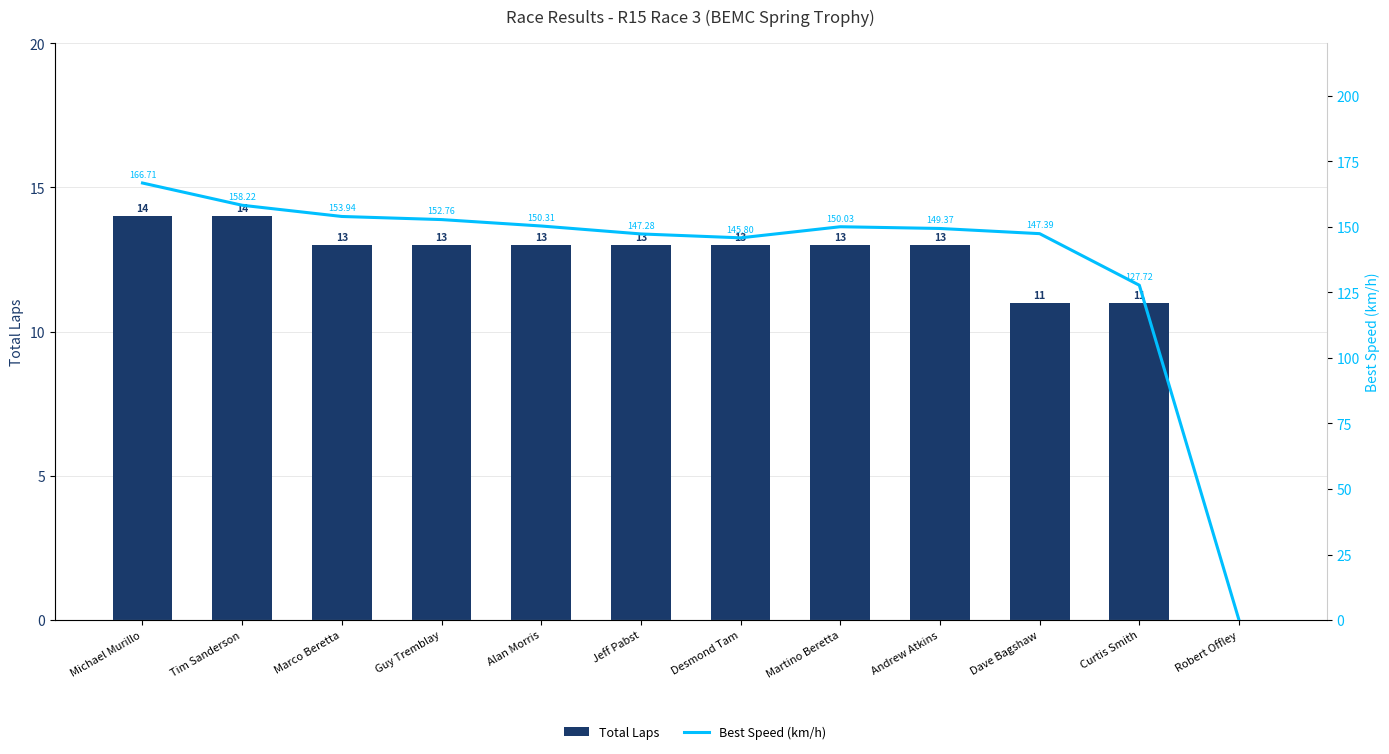

What is the label of the 3rd bar from the right?

Dave Bagshaw